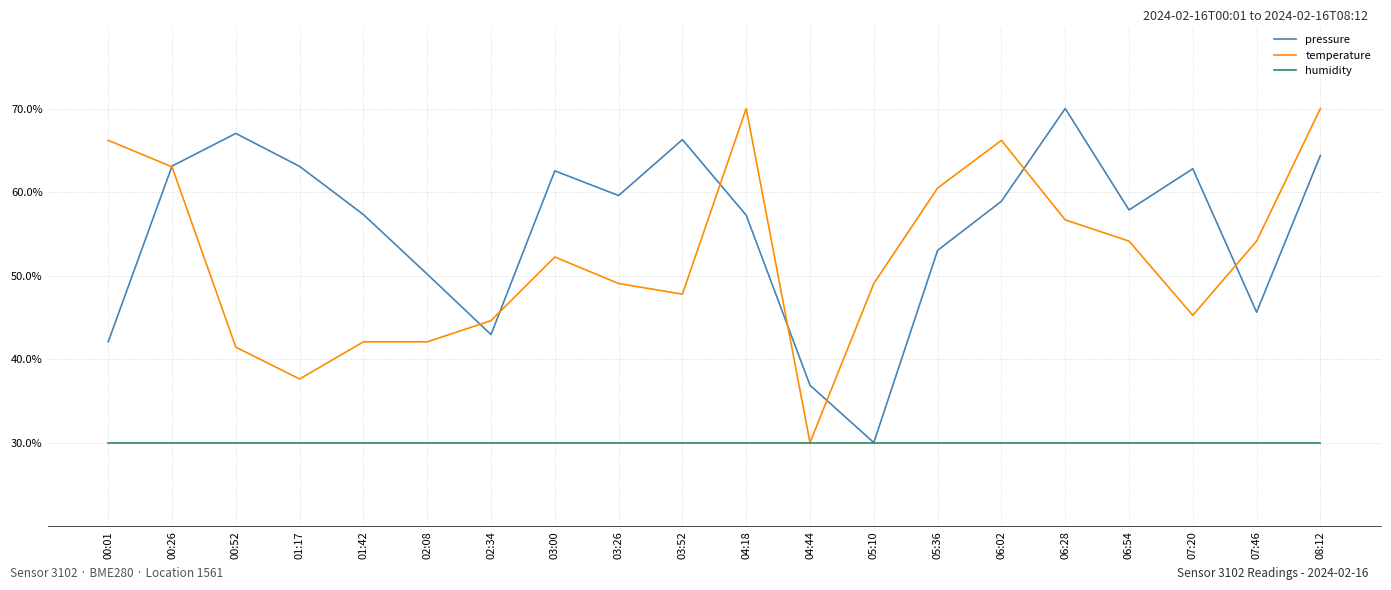

What position from the right is 06:28?

5